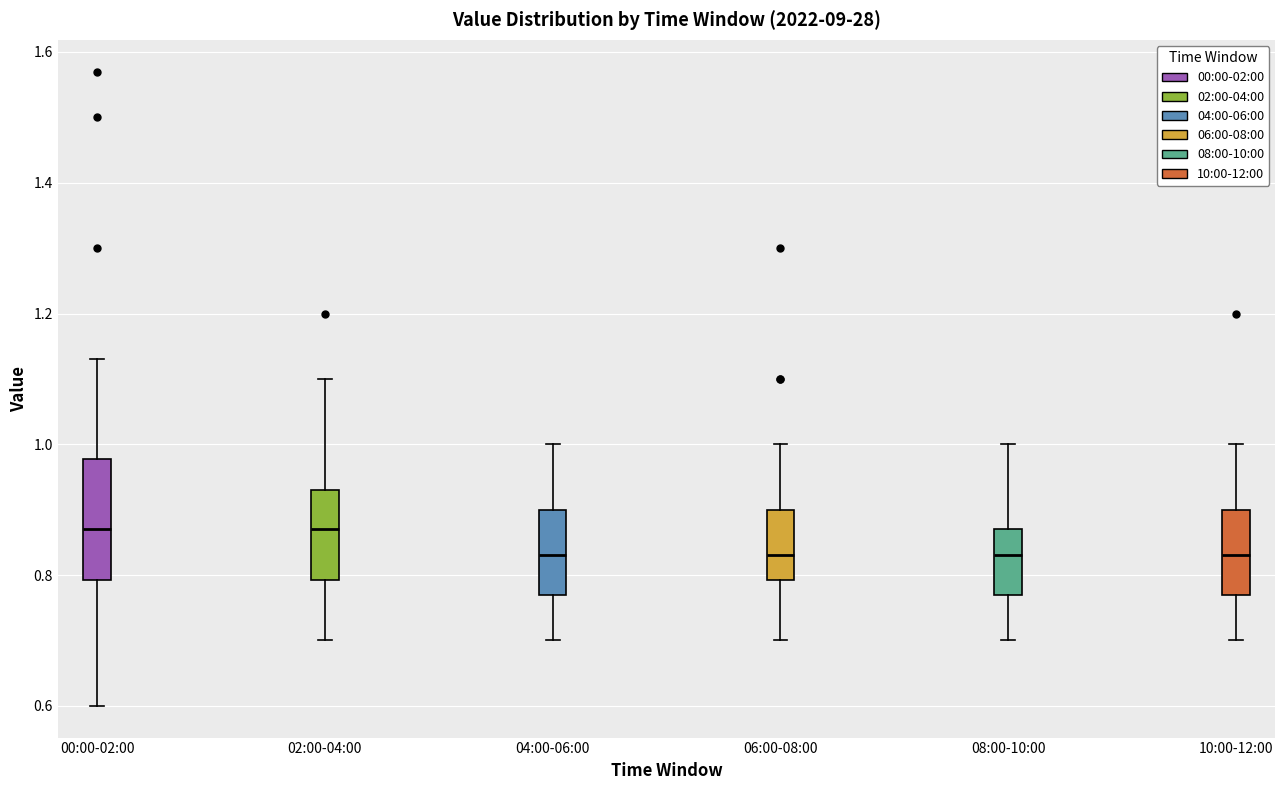

Reading left to right, read every box against the y-axis: the position of its median line, the range the box covers, and the ends of its whiskers. The values are not printed on the chart, so give them approximately, as read against the axis.

00:00-02:00: median 0.88, box 0.80 to 0.98, whiskers 0.60 to 1.14
02:00-04:00: median 0.88, box 0.80 to 0.94, whiskers 0.70 to 1.10
04:00-06:00: median 0.84, box 0.78 to 0.90, whiskers 0.70 to 1.00
06:00-08:00: median 0.84, box 0.80 to 0.90, whiskers 0.70 to 1.00
08:00-10:00: median 0.84, box 0.78 to 0.88, whiskers 0.70 to 1.00
10:00-12:00: median 0.84, box 0.78 to 0.90, whiskers 0.70 to 1.00